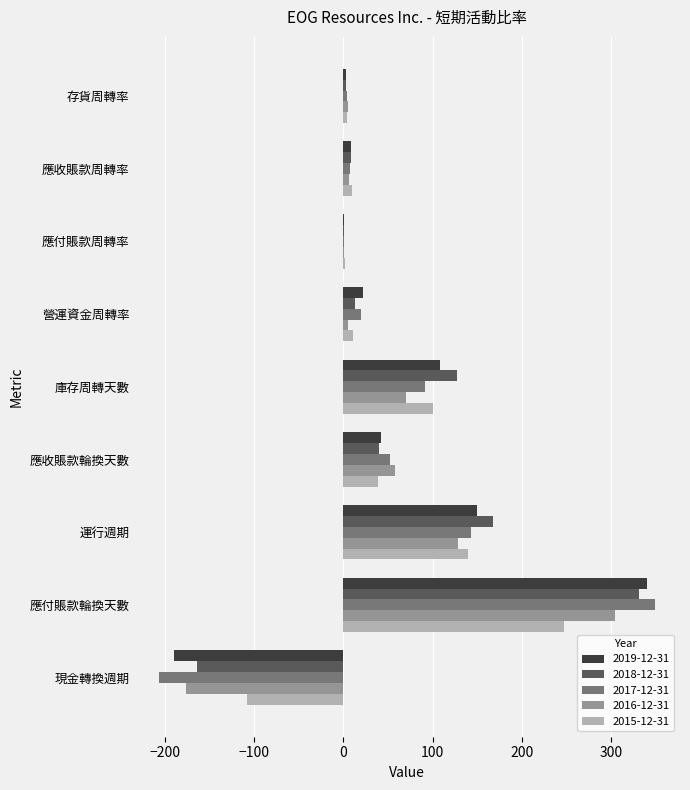

What is the sum of the 2016-12-31 values at 應收賬款輪換天數 and 營運資金周轉率?

63.0